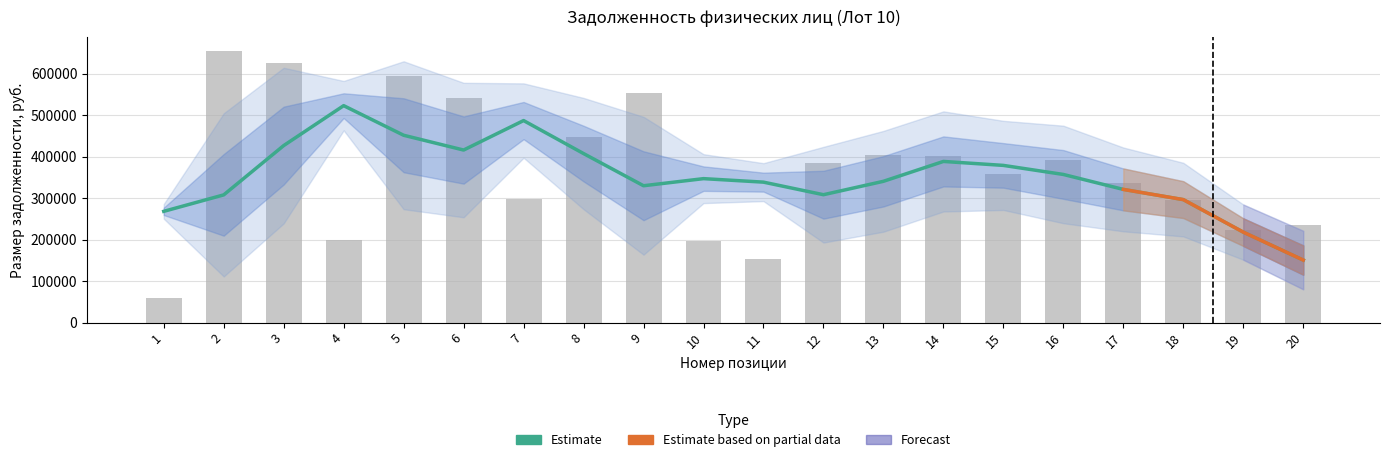

Reading left to right, what are all the values shown in this chart?

59109.7	656072.0	625766.7	198601.0	594690.5	540613.7	299025.9	447405.8	554121.3	196690.5	152481.6	384723.4	405207.8	402529.1	358346.6	392129.2	336926.6	296000.0	222118.7	235358.5